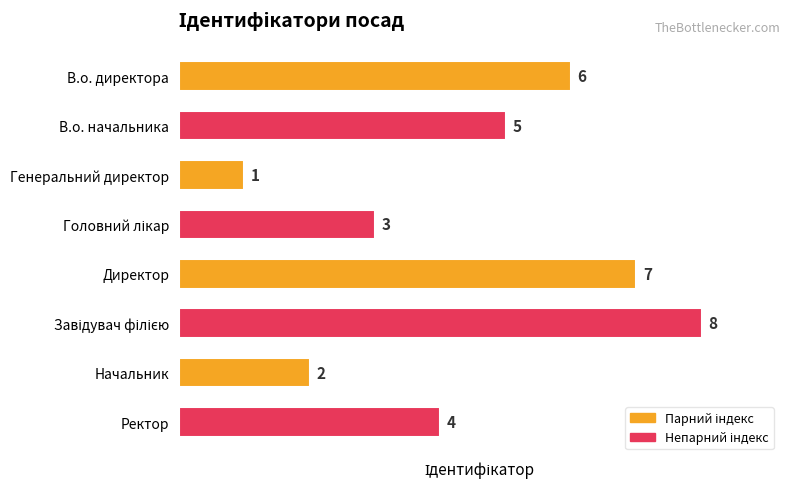

Count the values in the range 3 to 7.

5